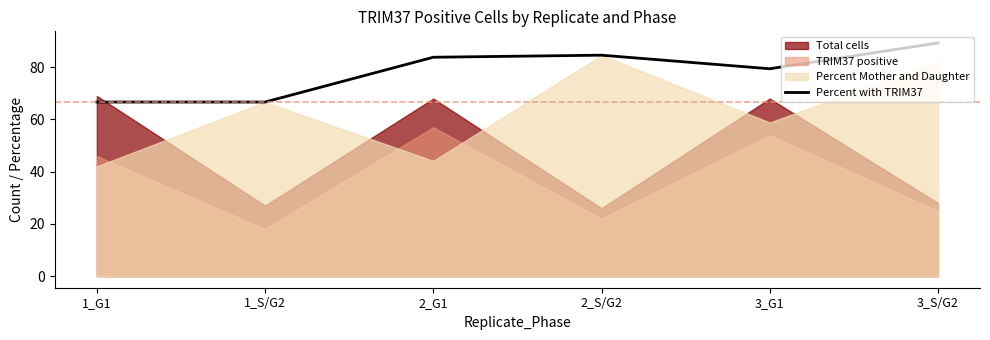

Which label corresponds to the largest value in the chart?

3_S/G2